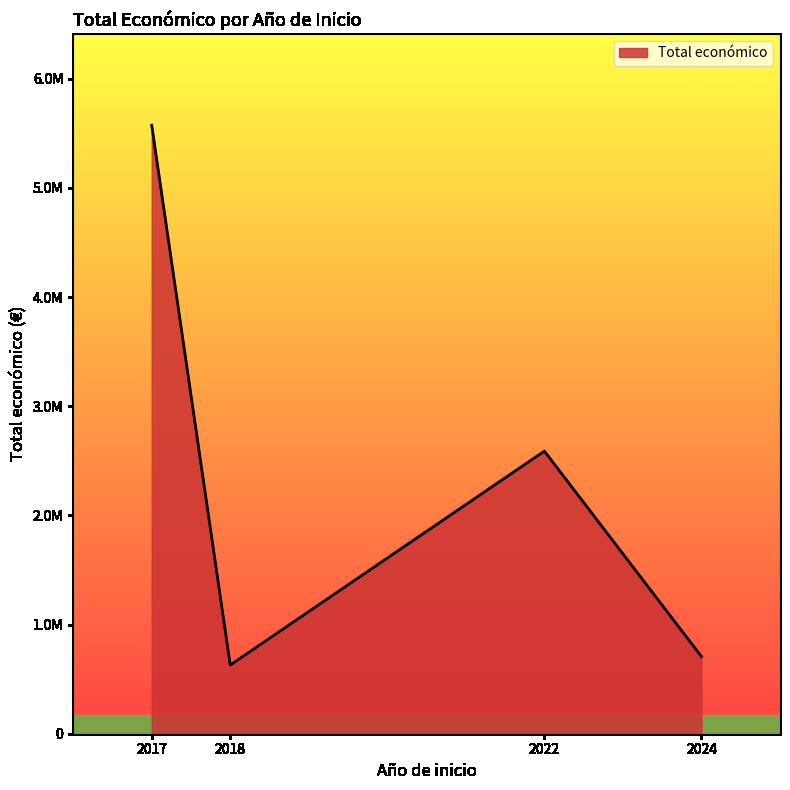

Is this an area chart (filled region under the line)?

Yes